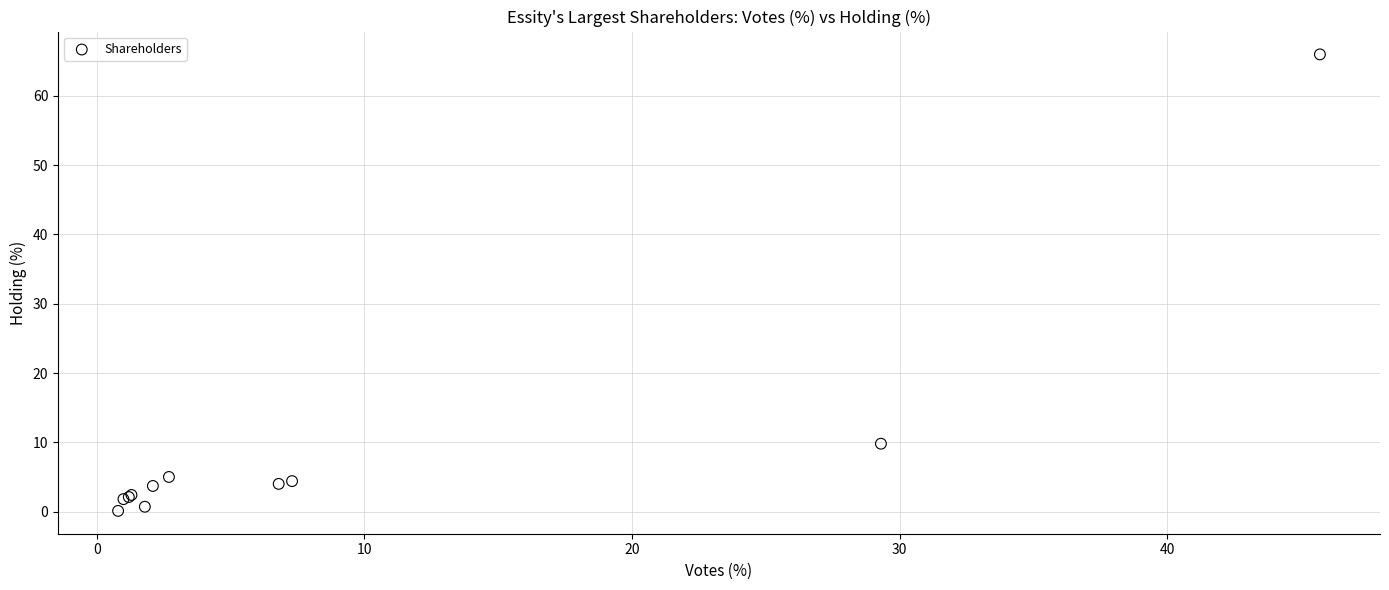

What Y value in the scatter plot is closest to 33?

9.8